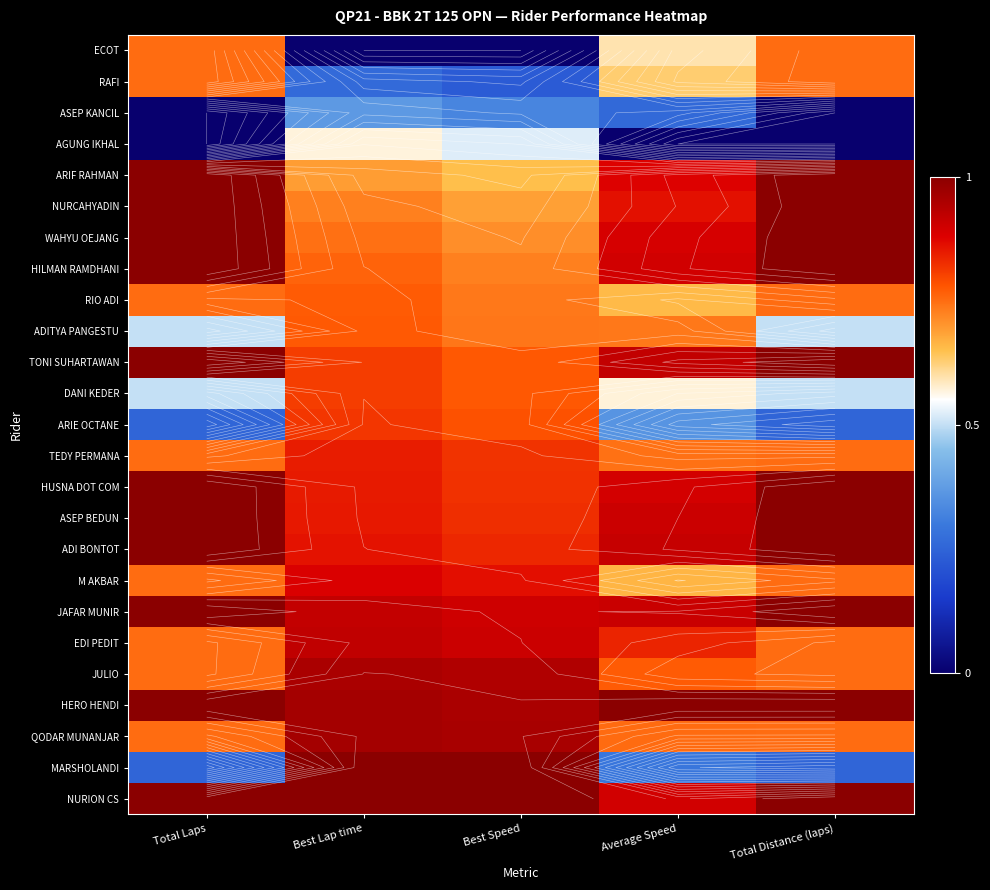

Rank the series by their maximum value, from highest to lowest.

NURION CS, HERO HENDI, JAFAR MUNIR, ADI BONTOT, ASEP BEDUN, HUSNA DOT COM, TONI SUHARTAWAN, HILMAN RAMDHANI, WAHYU OEJANG, NURCAHYADIN, ARIF RAHMAN, MARSHOLANDI, QODAR MUNANJAR, JULIO, EDI PEDIT, M AKBAR, TEDY PERMANA, ARIE OCTANE, DANI KEDER, ADITYA PANGESTU, RIO ADI, RAFI, ECOT, AGUNG IKHAL, ASEP KANCIL